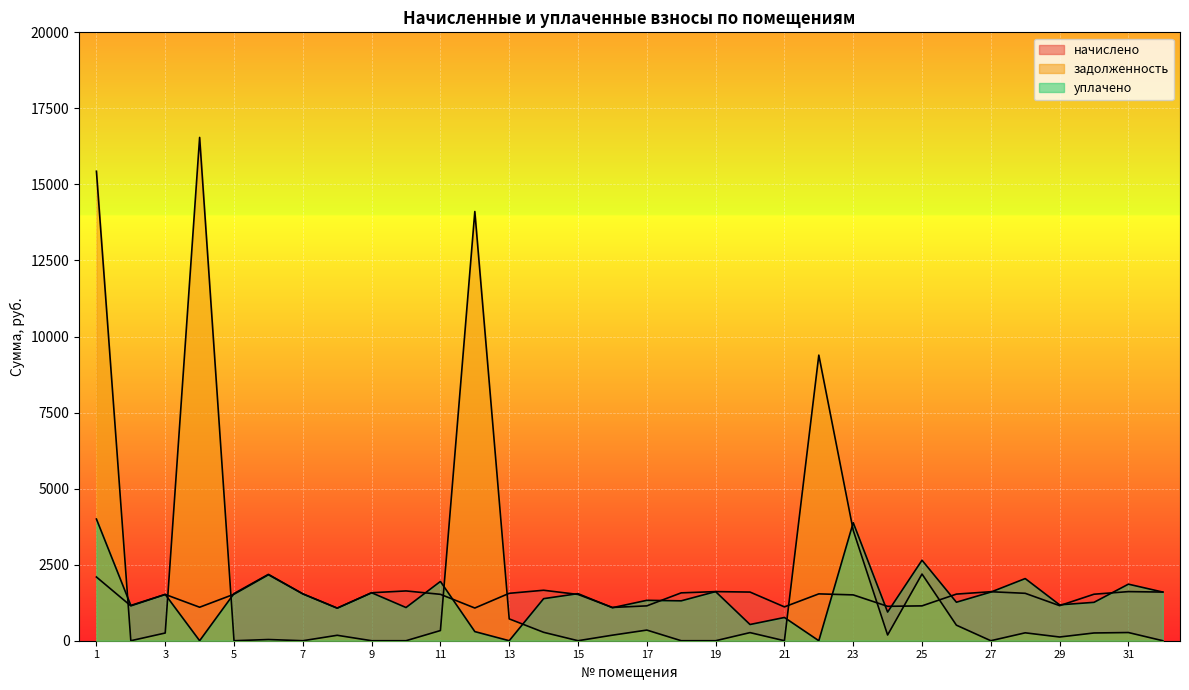

What is the total value across all series at 30?

3045.8